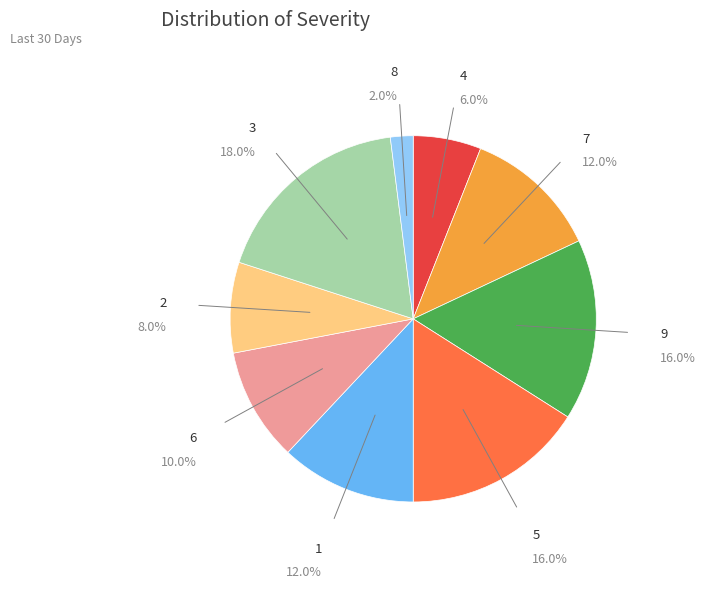

Which category has the biggest portion of the pie?

3